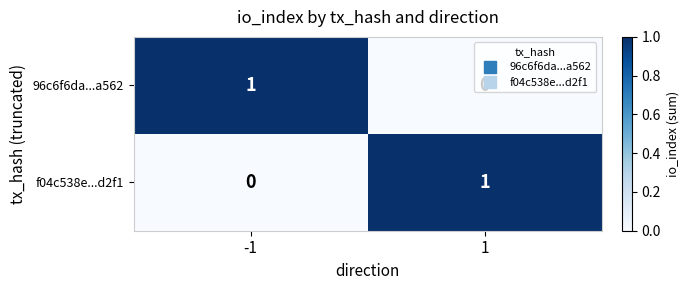

The value of 96c6f6da...a562 at -1 is 1. True or false?

True